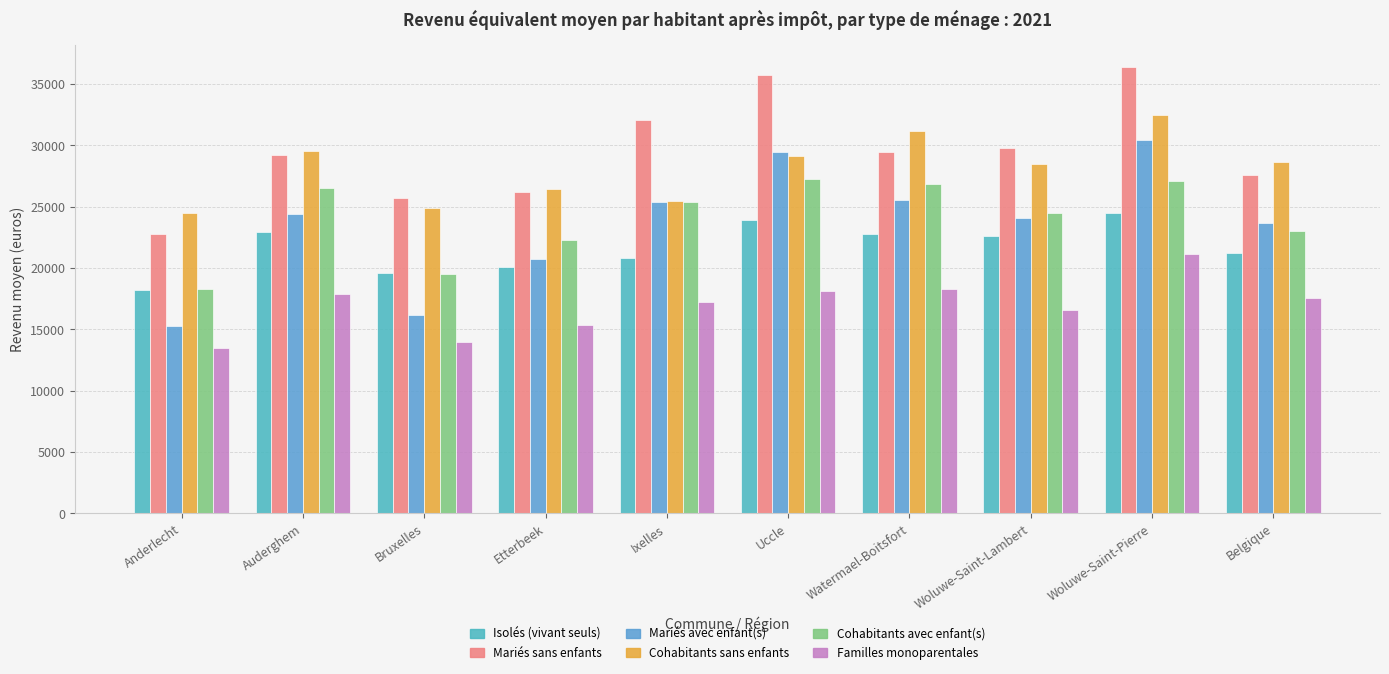

Which category has the highest value across all series?

Woluwe-Saint-Pierre